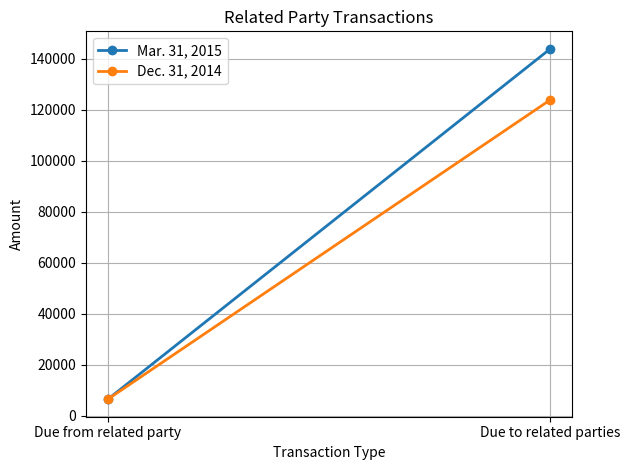

What is the label of the 1st point from the left?

Due from related party